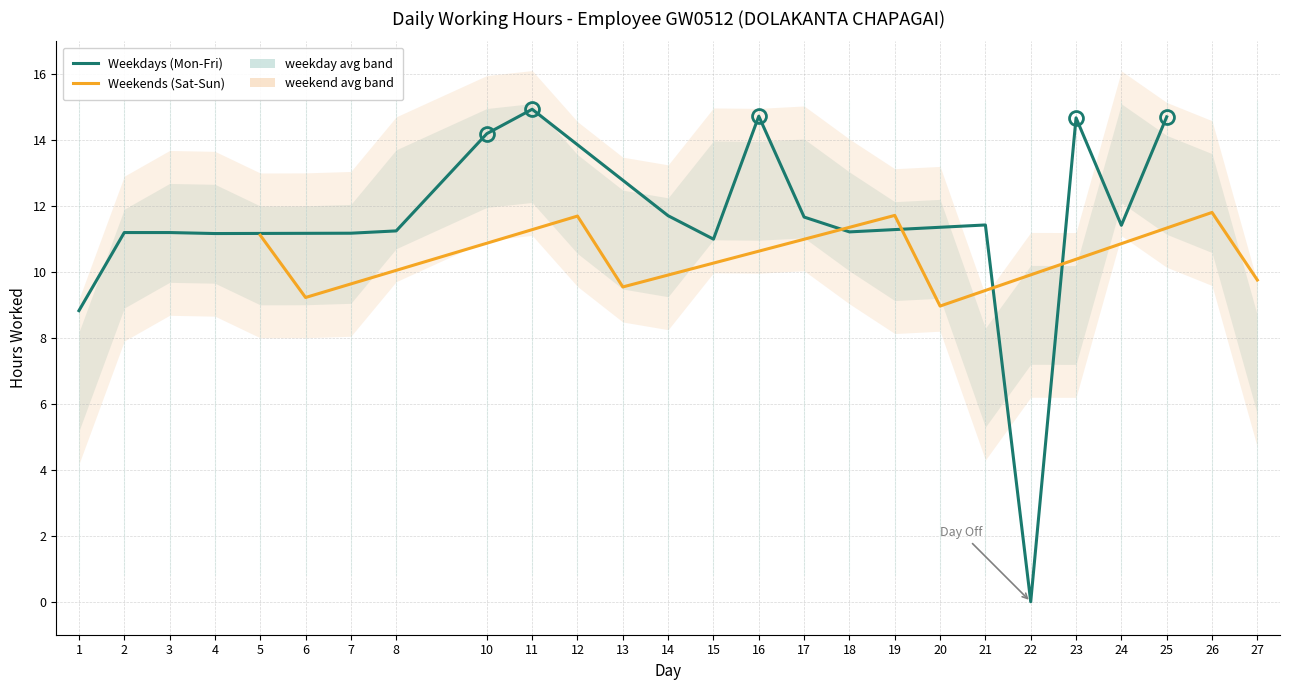

What is the difference between the values at 16 and 15?

3.7